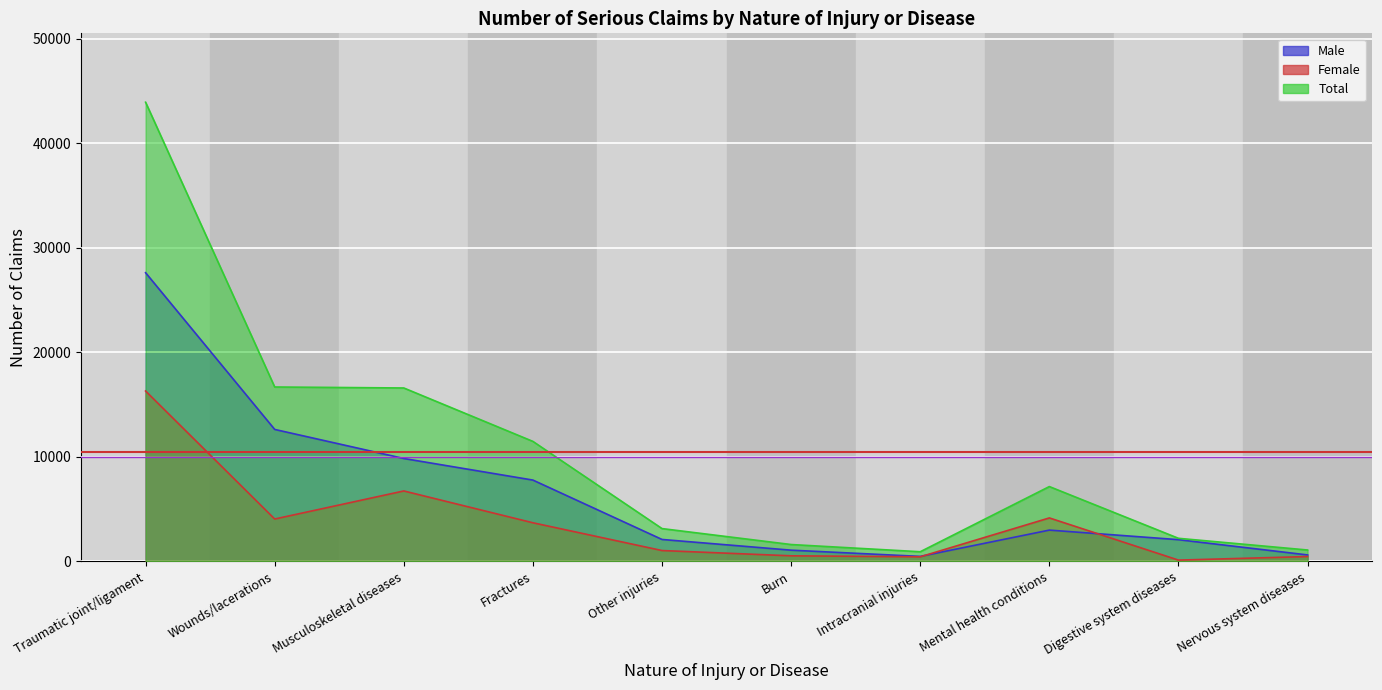

What position from the right is Musculoskeletal diseases?

8